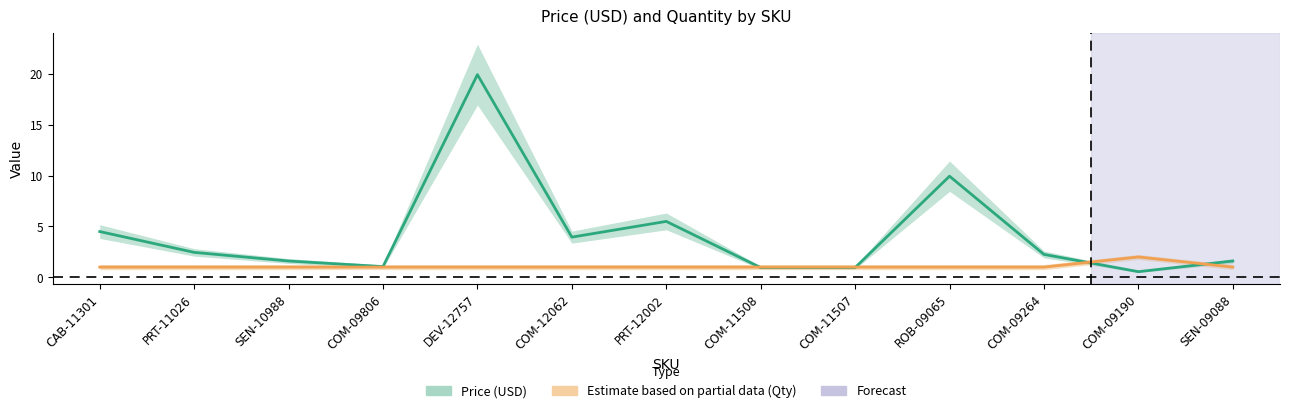

The value of Price (USD) at CAB-11301 is 1.0. True or false?

False